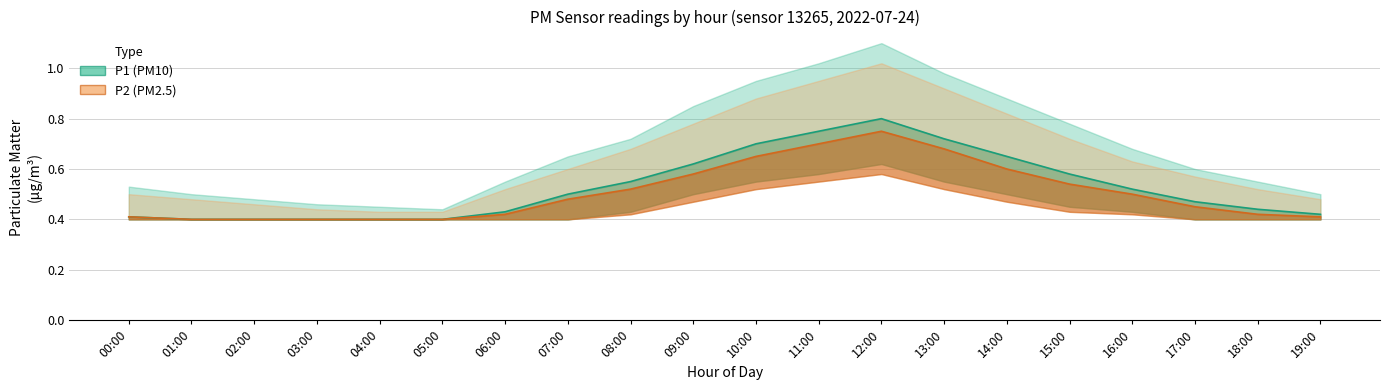

Reading right to left, list all the values displayed in this chart.

P1_mean: 19:00=0.4	18:00=0.4	17:00=0.5	16:00=0.5	15:00=0.6	14:00=0.7	13:00=0.7	12:00=0.8	11:00=0.8	10:00=0.7	09:00=0.6	08:00=0.6	07:00=0.5	06:00=0.4	05:00=0.4	04:00=0.4	03:00=0.4	02:00=0.4	01:00=0.4	00:00=0.4
P1_upper: 19:00=0.5	18:00=0.6	17:00=0.6	16:00=0.7	15:00=0.8	14:00=0.9	13:00=1.0	12:00=1.1	11:00=1.0	10:00=0.9	09:00=0.8	08:00=0.7	07:00=0.7	06:00=0.6	05:00=0.4	04:00=0.5	03:00=0.5	02:00=0.5	01:00=0.5	00:00=0.5
P1_lower: 19:00=0.4	18:00=0.4	17:00=0.4	16:00=0.4	15:00=0.5	14:00=0.5	13:00=0.6	12:00=0.6	11:00=0.6	10:00=0.6	09:00=0.5	08:00=0.4	07:00=0.4	06:00=0.4	05:00=0.4	04:00=0.4	03:00=0.4	02:00=0.4	01:00=0.4	00:00=0.4
P2_mean: 19:00=0.4	18:00=0.4	17:00=0.5	16:00=0.5	15:00=0.5	14:00=0.6	13:00=0.7	12:00=0.8	11:00=0.7	10:00=0.7	09:00=0.6	08:00=0.5	07:00=0.5	06:00=0.4	05:00=0.4	04:00=0.4	03:00=0.4	02:00=0.4	01:00=0.4	00:00=0.4
P2_upper: 19:00=0.5	18:00=0.5	17:00=0.6	16:00=0.6	15:00=0.7	14:00=0.8	13:00=0.9	12:00=1.0	11:00=0.9	10:00=0.9	09:00=0.8	08:00=0.7	07:00=0.6	06:00=0.5	05:00=0.4	04:00=0.4	03:00=0.4	02:00=0.5	01:00=0.5	00:00=0.5
P2_lower: 19:00=0.4	18:00=0.4	17:00=0.4	16:00=0.4	15:00=0.4	14:00=0.5	13:00=0.5	12:00=0.6	11:00=0.6	10:00=0.5	09:00=0.5	08:00=0.4	07:00=0.4	06:00=0.4	05:00=0.4	04:00=0.4	03:00=0.4	02:00=0.4	01:00=0.4	00:00=0.4